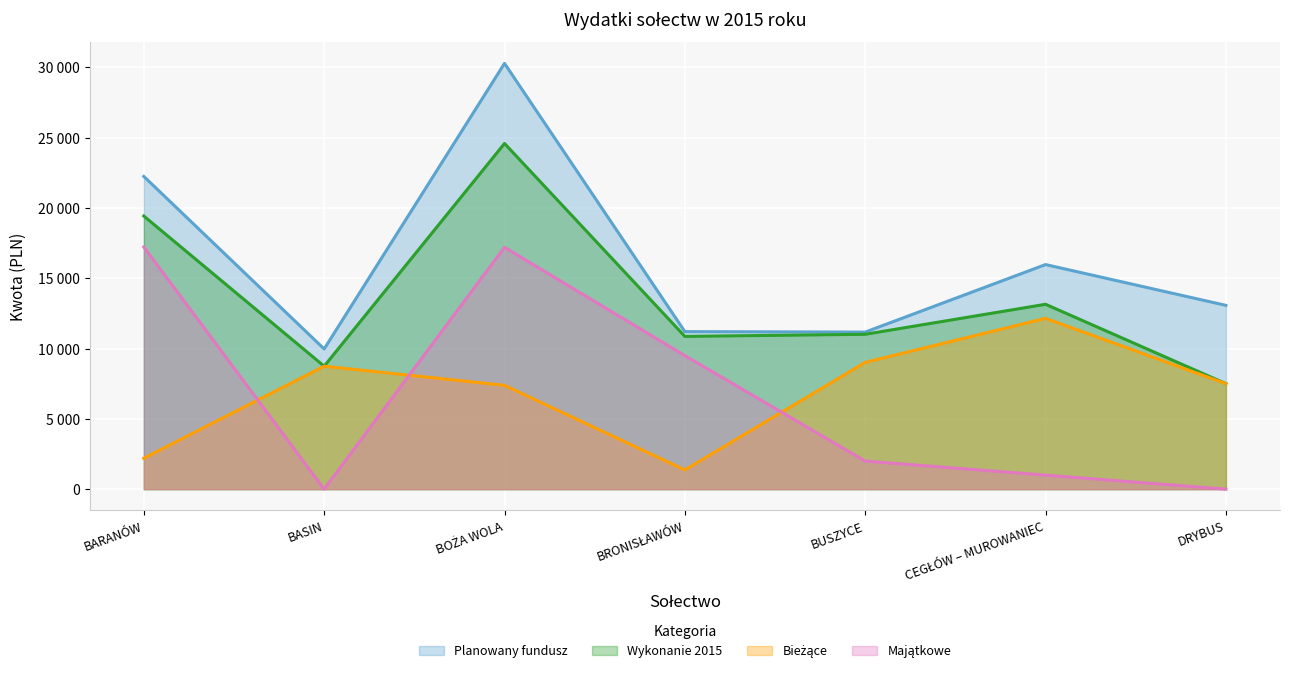

True or false: Wykonanie 2015 has more than 2 interior local peaks.

False